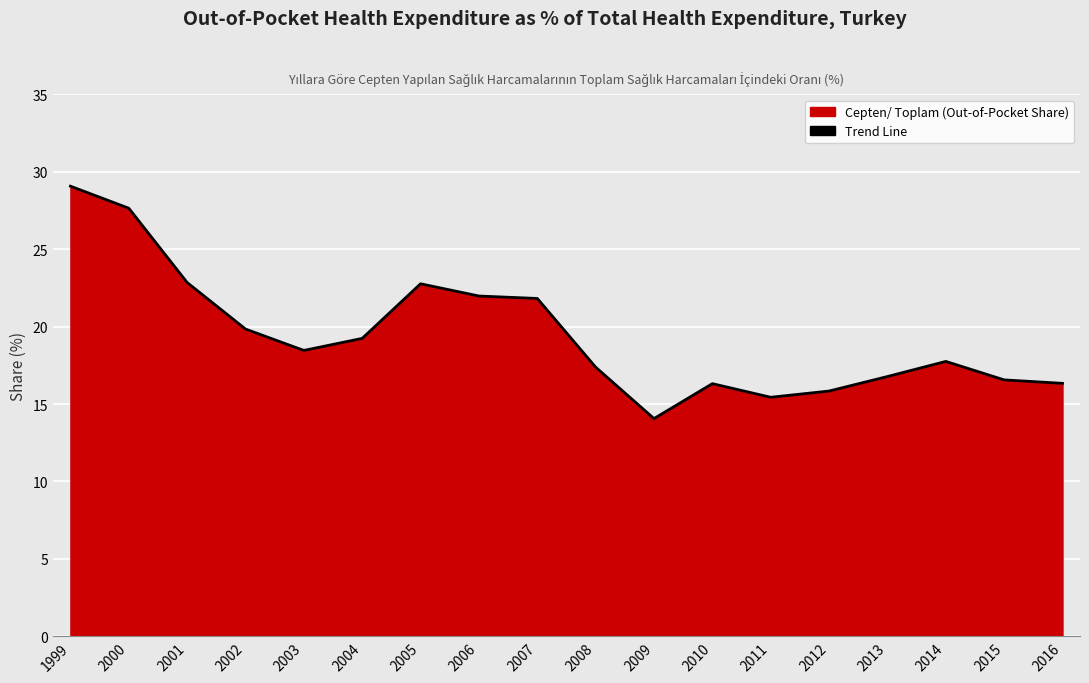

Is it true that the value at 2008 is 29.9?

False